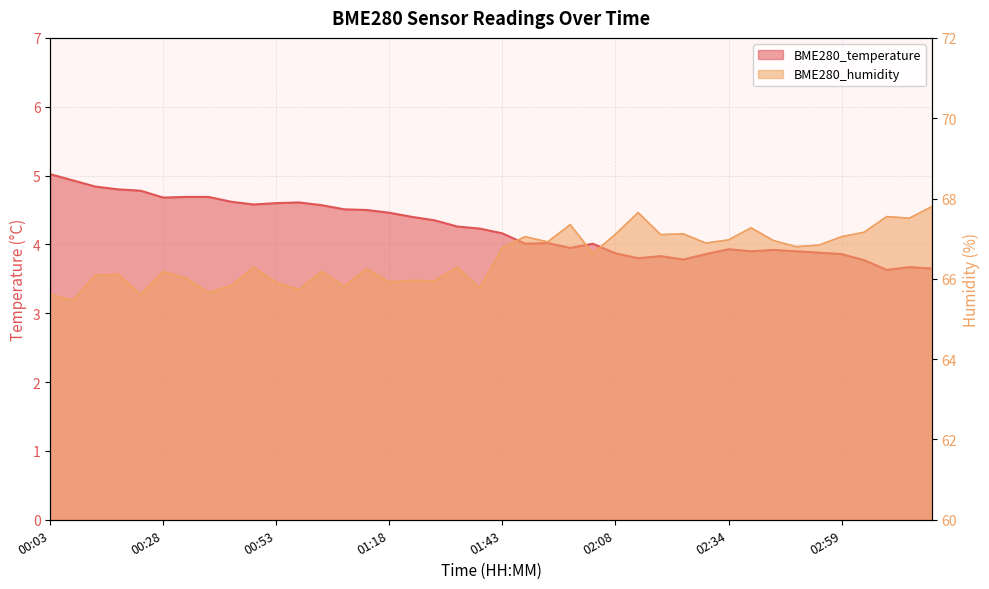

True or false: BME280_humidity and BME280_temperature cross at least once.

False